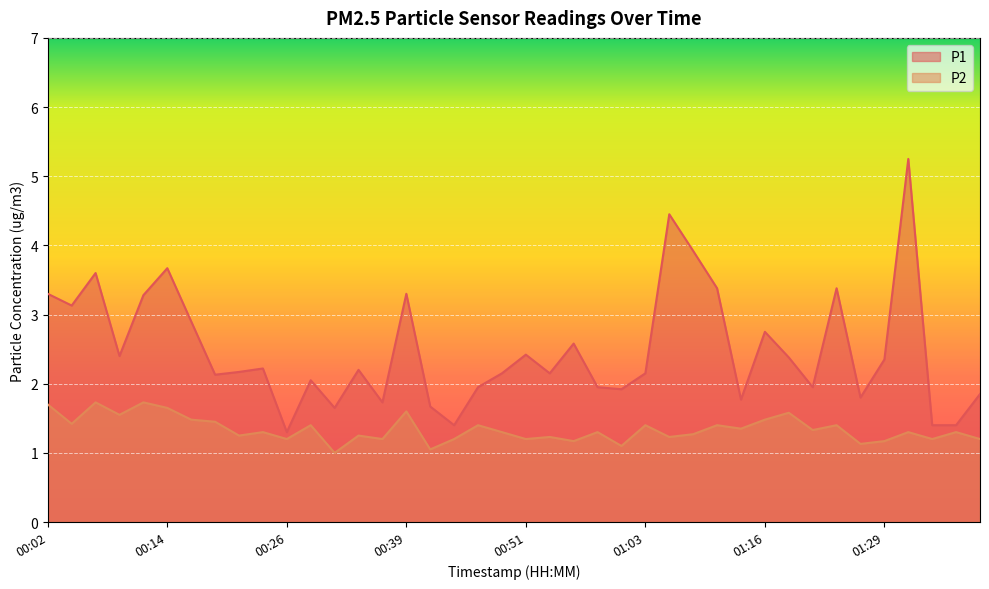

What is the total value across all series at 00:29?

3.4